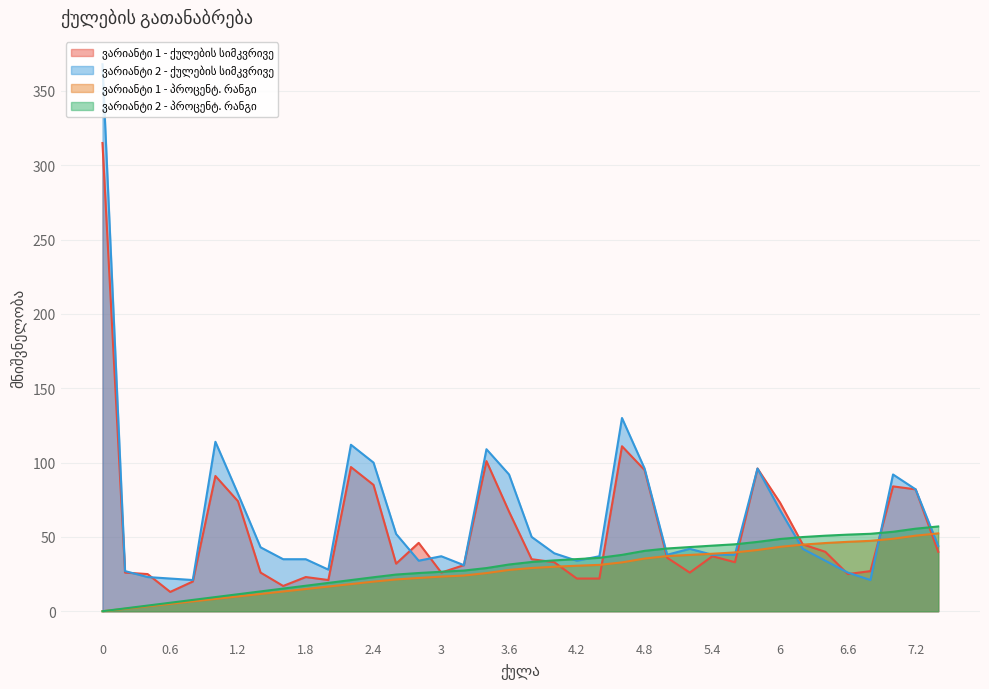

What is the label of the 16th point from the right?

4.4